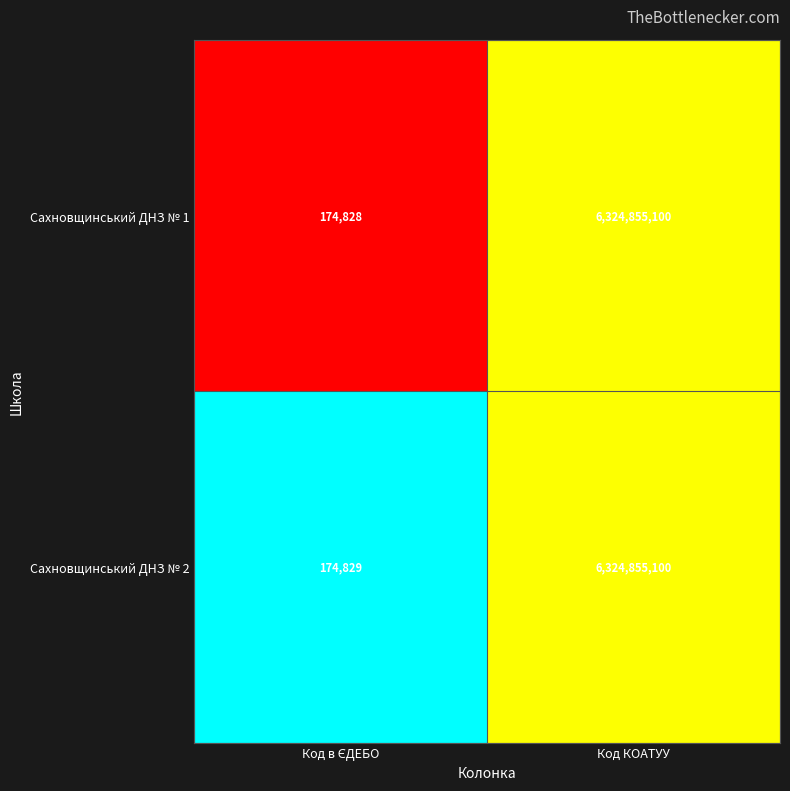

What is the approximate value of Сахновщинський ДНЗ № 2 at Код КОАТУУ, to the nearest 50?

6324855100